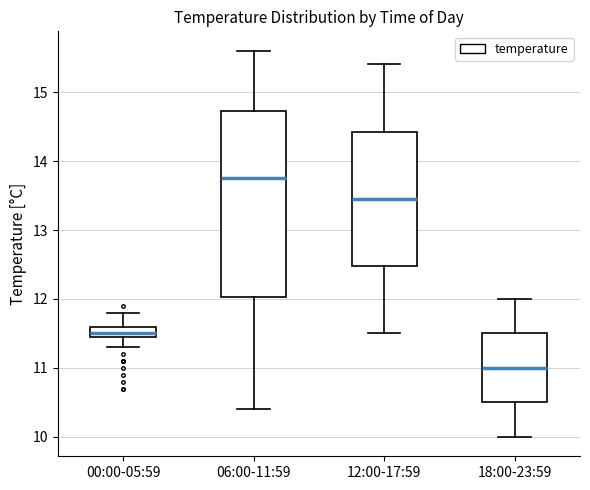

Where is the upper edge of the box for 12:00-17:59 on the y-axis? The values are not printed on the chart, so give them approximately, as read against the axis.

14.4